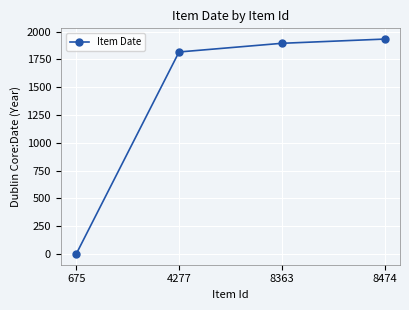

Reading left to right, extract all data points from this chart.

0	1816	1894	1932